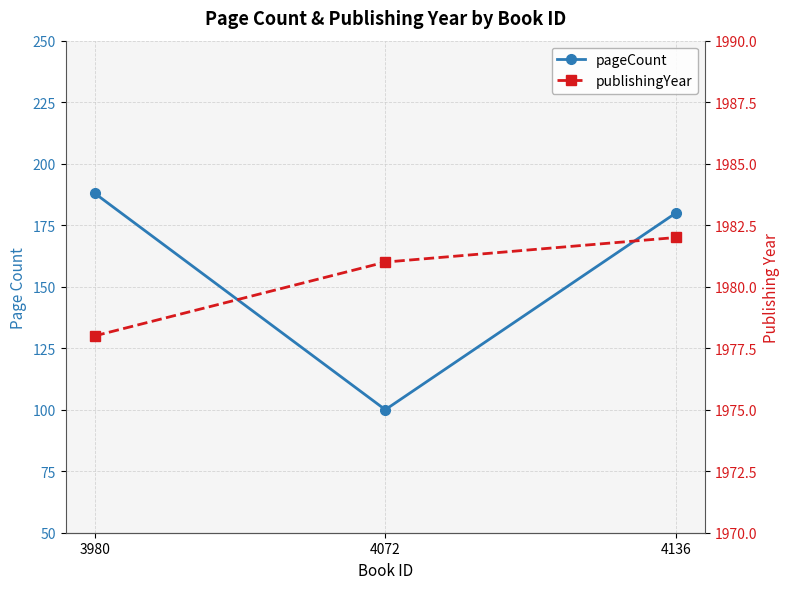

Which series has the largest total across all categories?

publishingYear